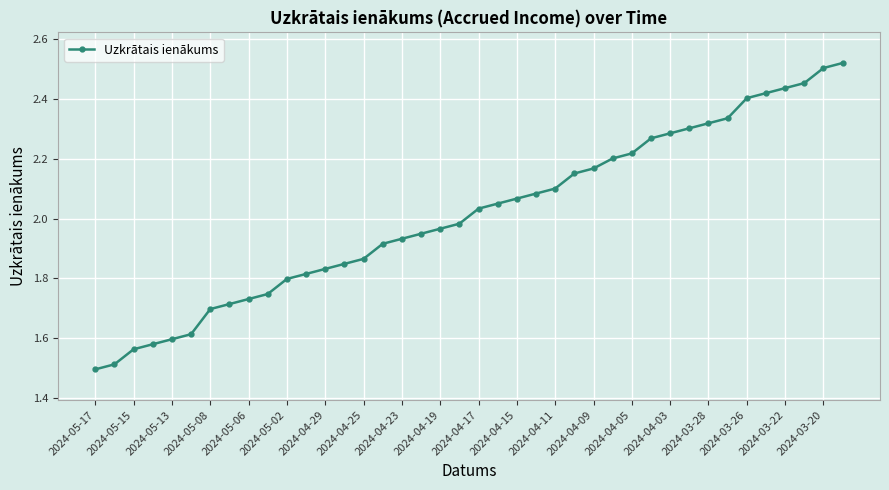

What is the sum of all values?

80.5